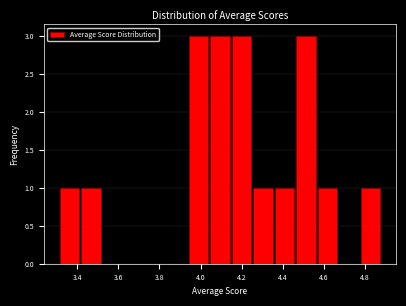

Reading left to right, transcribe this chart: for each bar, give the range it covers on the x-axis and its height. Neither the bar edges nor the heights are printed on the chart, so give them approximately, as read against the axes.

3.32 to 3.42: 1
3.42 to 3.52: 1
3.52 to 3.62: 0
3.62 to 3.72: 0
3.72 to 3.84: 0
3.84 to 3.94: 0
3.94 to 4.04: 3
4.04 to 4.14: 3
4.14 to 4.26: 3
4.26 to 4.36: 1
4.36 to 4.46: 1
4.46 to 4.56: 3
4.56 to 4.68: 1
4.68 to 4.78: 0
4.78 to 4.88: 1